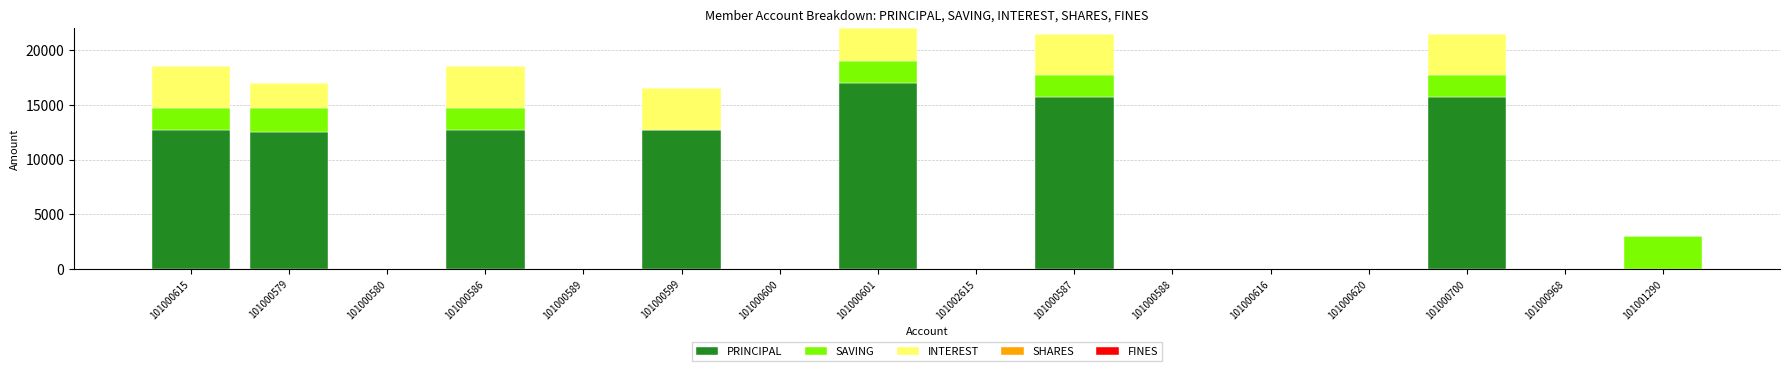

Which category has the highest value in the PRINCIPAL series?

101000601